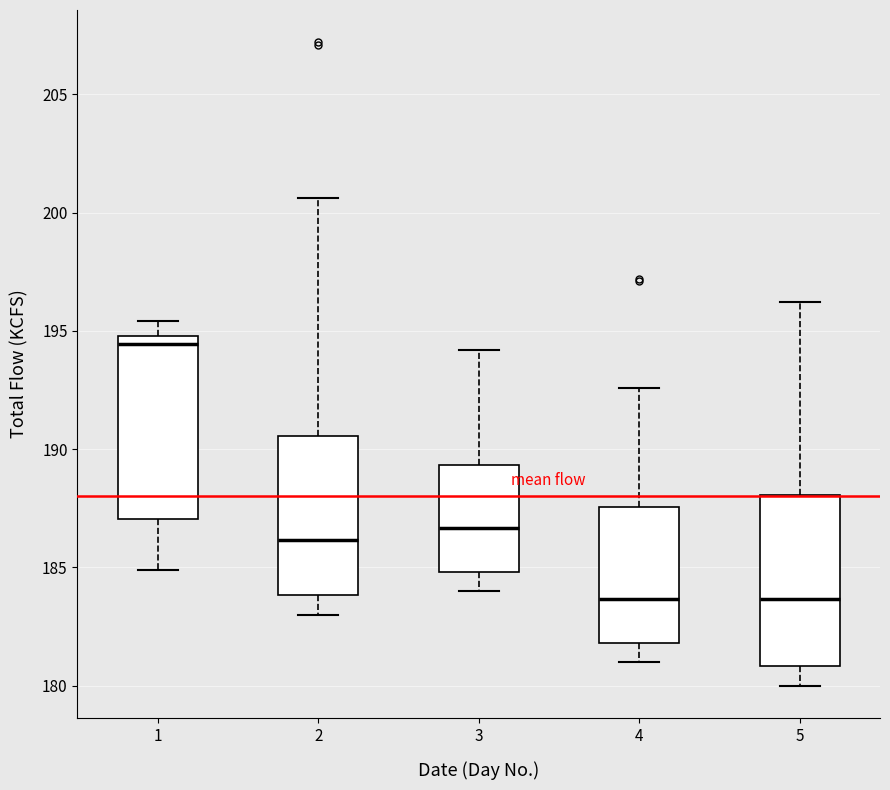

Reading left to right, read every box against the y-axis: the position of its median line, the range the box covers, and the ends of its whiskers. The values are not printed on the chart, so give them approximately, as read against the axis.

1: median 194.5, box 187.0 to 195.0, whiskers 185.0 to 195.5
2: median 186.0, box 184.0 to 190.5, whiskers 183.0 to 200.5
3: median 186.5, box 185.0 to 189.5, whiskers 184.0 to 194.0
4: median 183.5, box 182.0 to 187.5, whiskers 181.0 to 192.5
5: median 183.5, box 181.0 to 188.0, whiskers 180.0 to 196.0